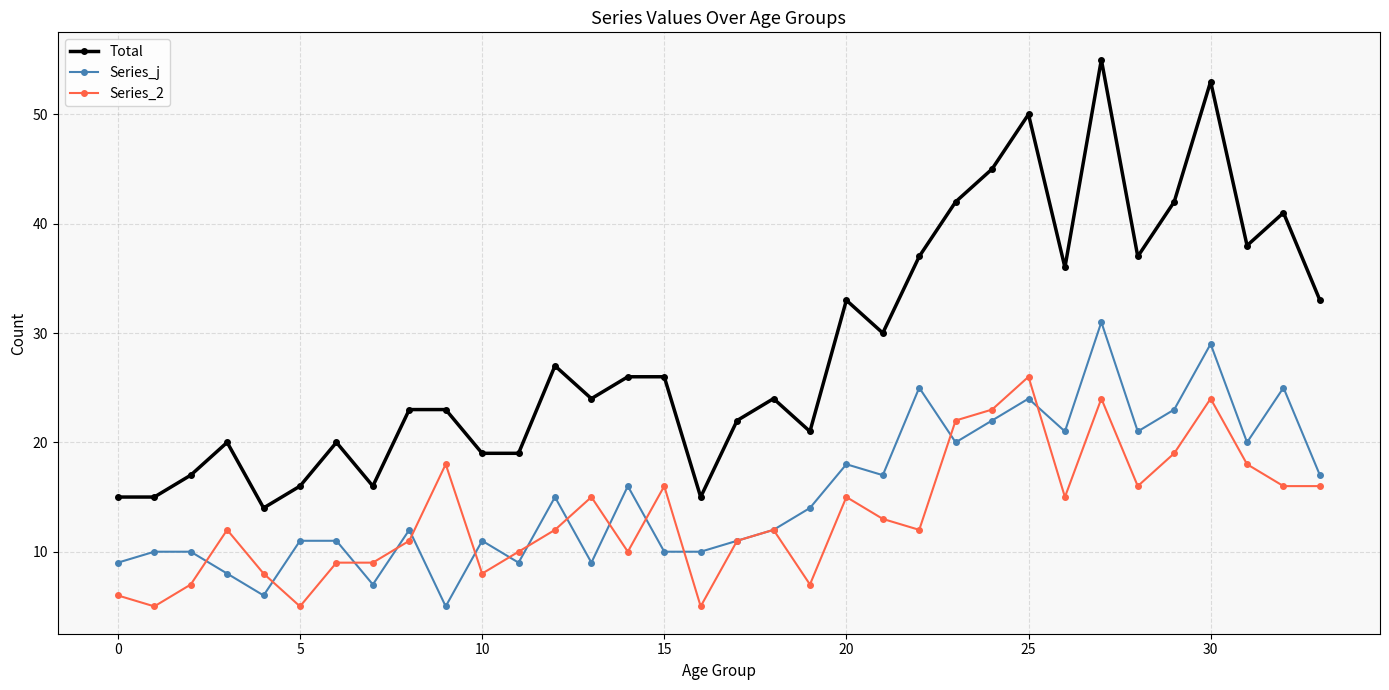

Which series has the largest total across all categories?

Total